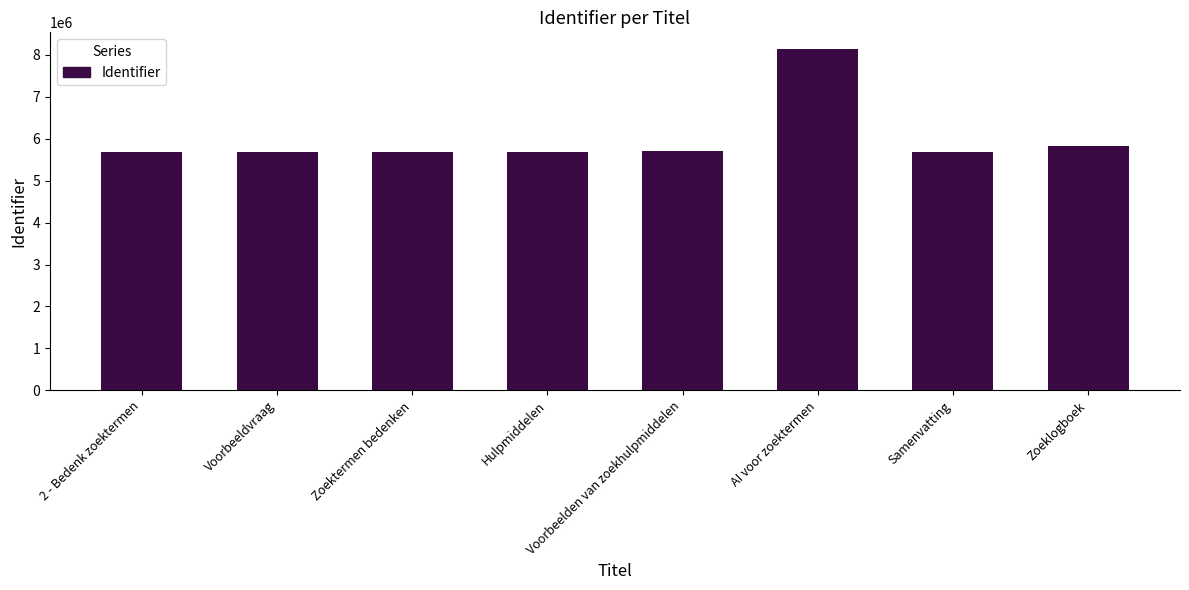

What is the sum of the values at Hulpmiddelen and Zoeklogboek?

11521632